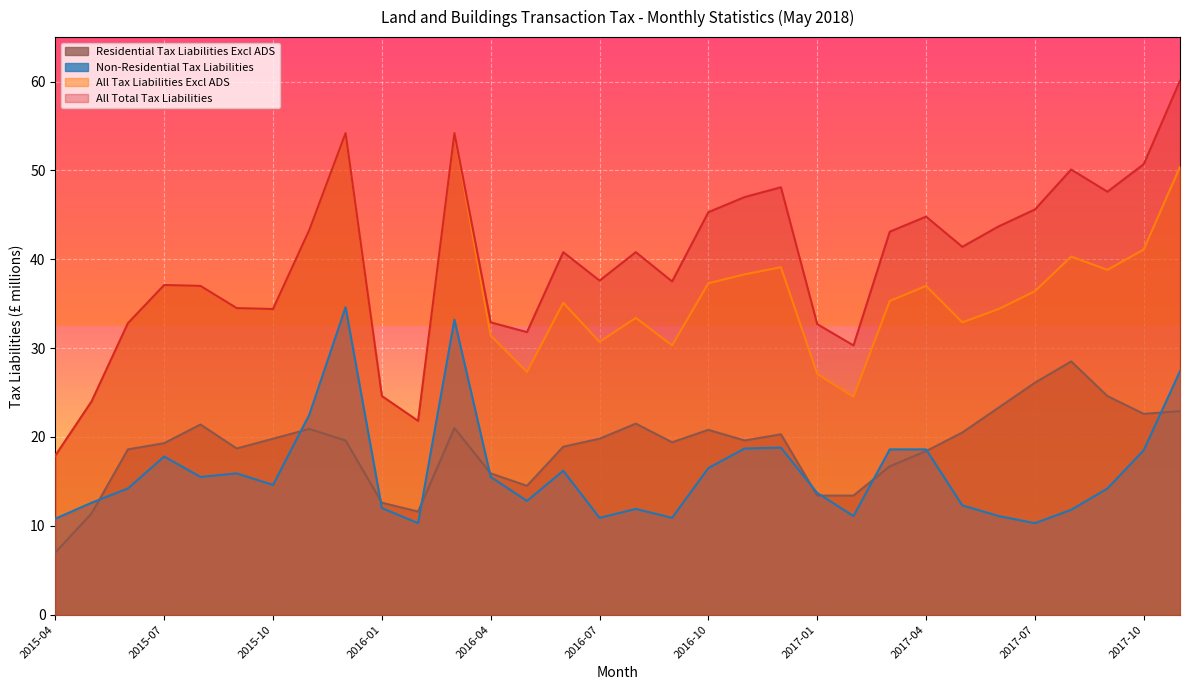

In Residential Tax Liabilities Excl ADS, how many points are higher than both neighbors (excluding endpoints)?

7